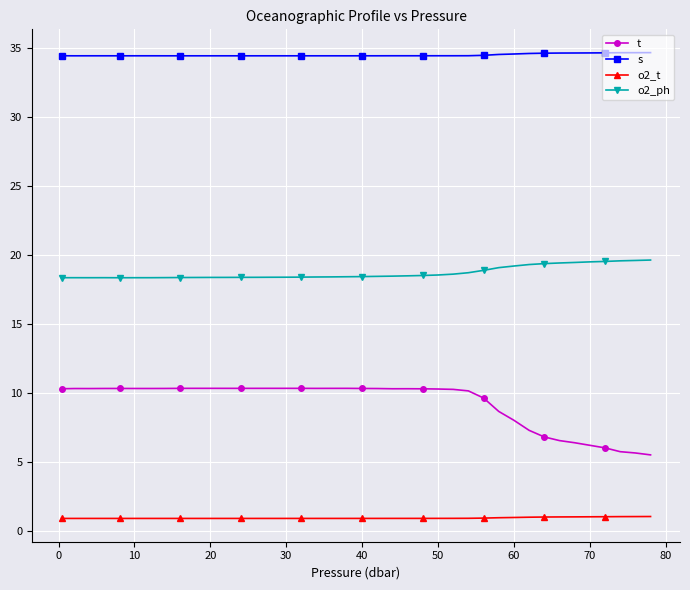

What is the highest value of the t series?

10.3